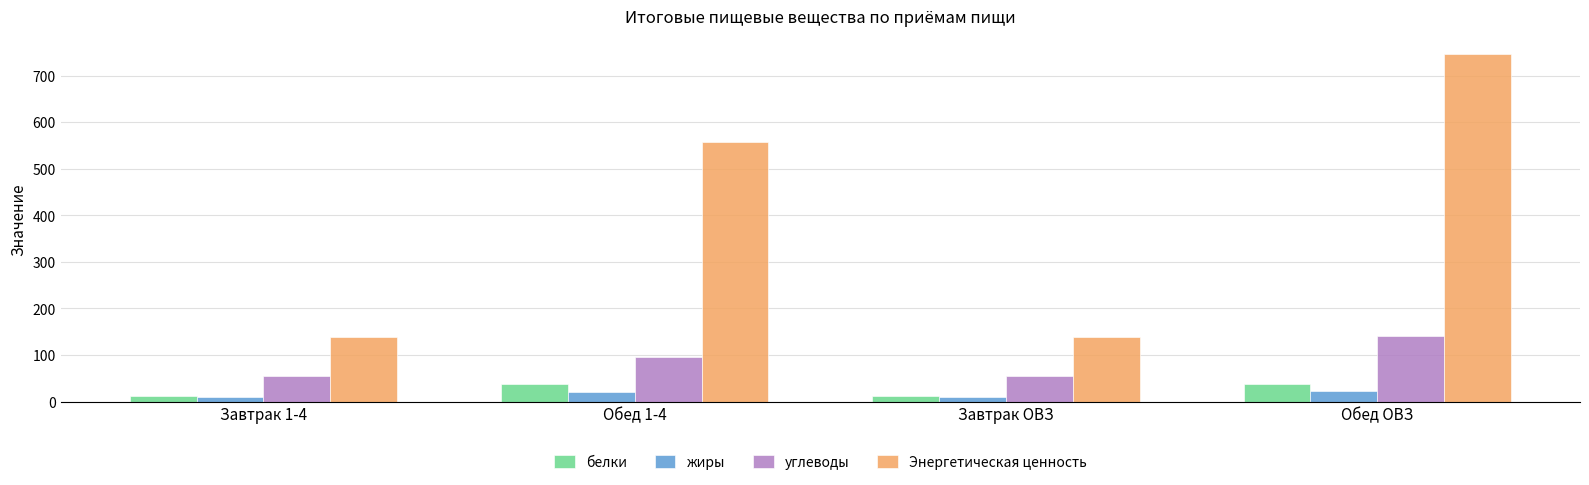

At which category is the sum across all series the highest?

Обед ОВЗ